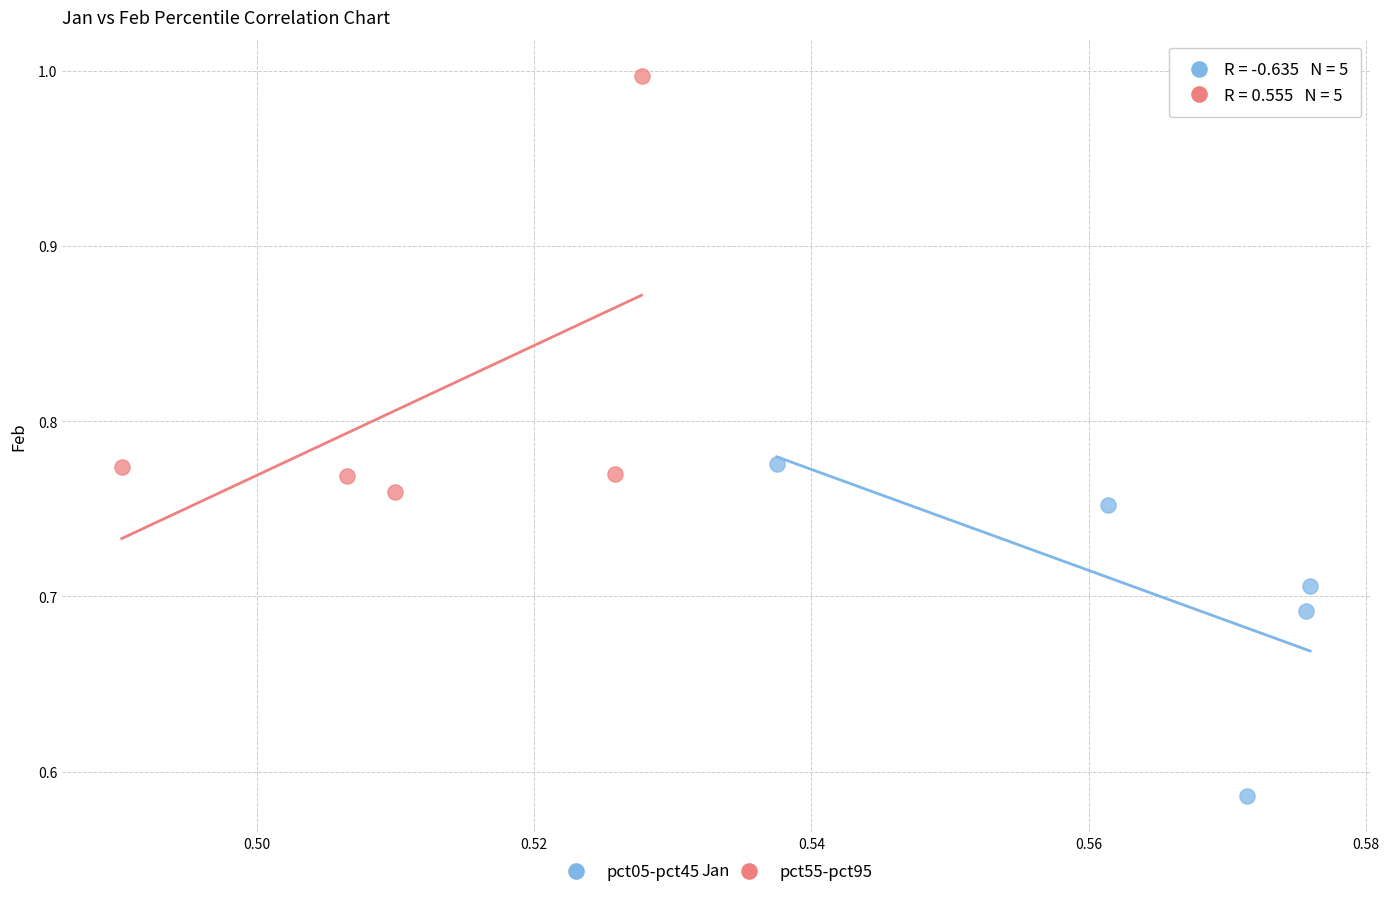

Which series contains the lowest Y value?

pct05-pct45